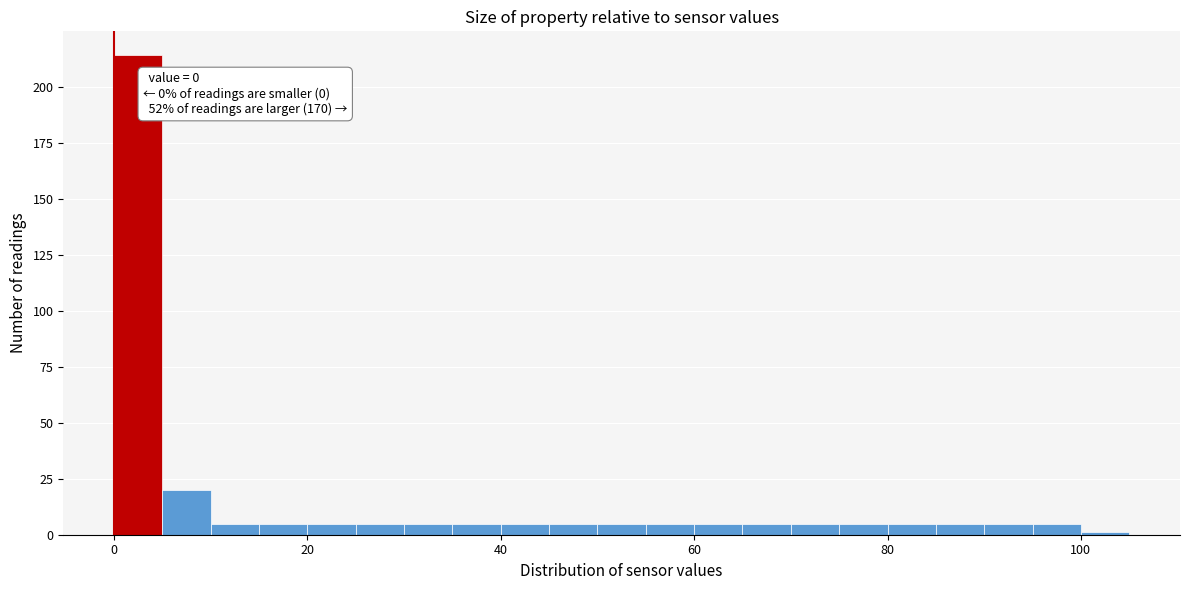

Read against the x-axis, roughly where is the centre of the tallest bar?

2